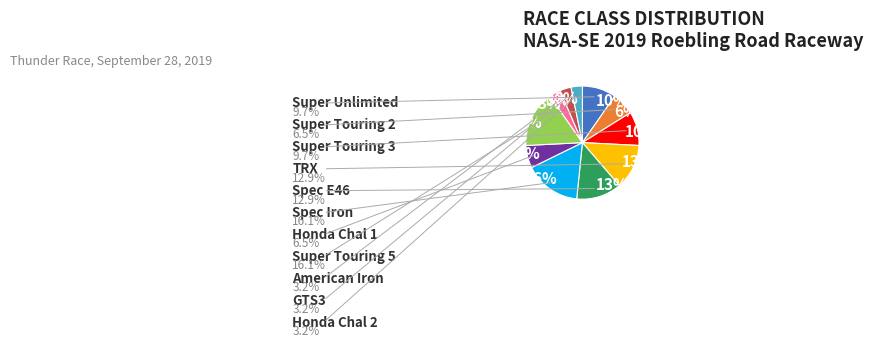

Is it true that GTS3 is 3% of the pie?

True